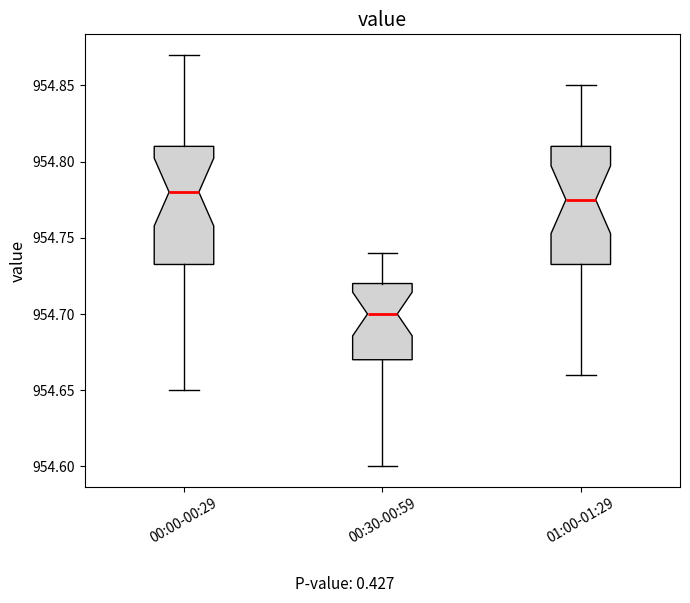

Reading left to right, transcribe this box plot: for each box, give where its median line is, the range the box spans, and where its two whiskers end, as read against the y-axis. The values are not printed on the chart, so give them approximately, as read against the axis.

00:00-00:29: median 954.780, box 954.735 to 954.810, whiskers 954.650 to 954.870
00:30-00:59: median 954.700, box 954.670 to 954.720, whiskers 954.600 to 954.740
01:00-01:29: median 954.775, box 954.735 to 954.810, whiskers 954.660 to 954.850